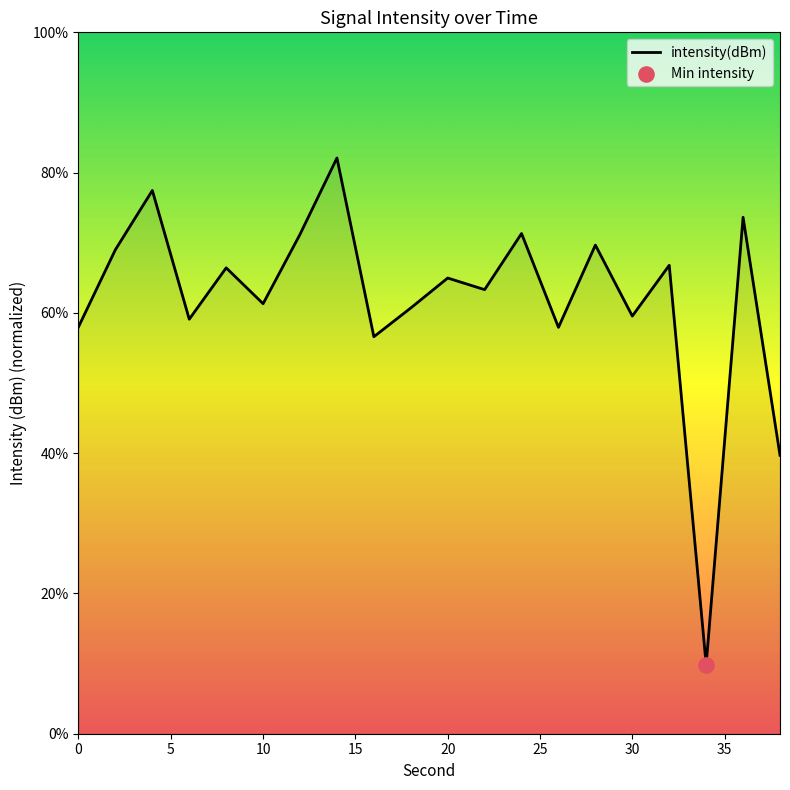

What is the greatest value displayed?

82.1